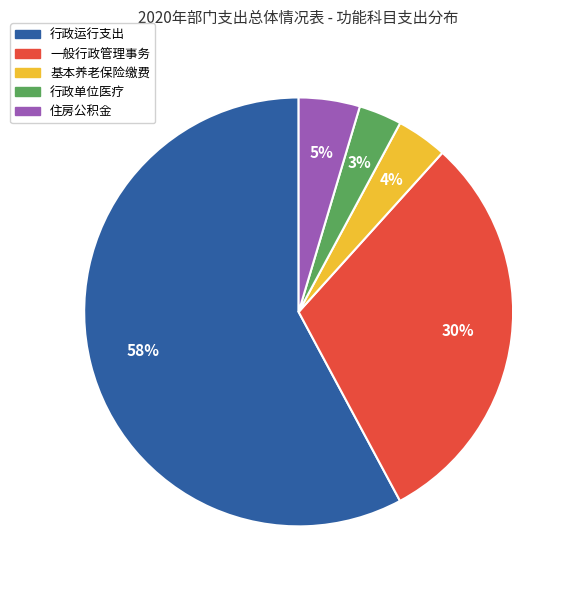

To the nearest percent, what is the average slice percentage?

20%